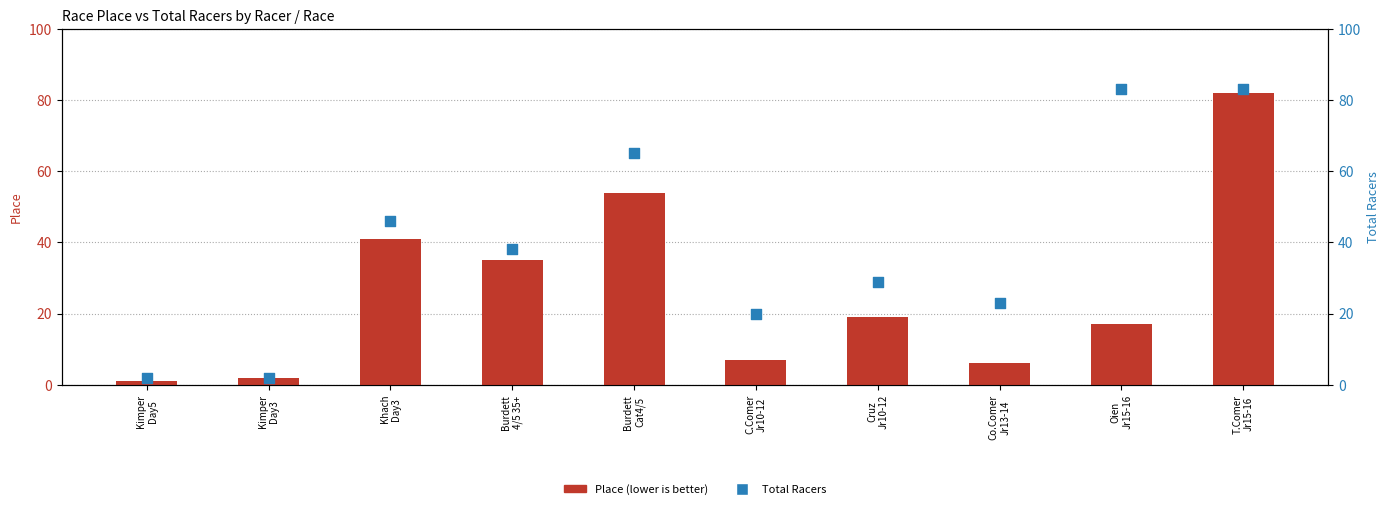

Which series reaches the maximum Y coordinate?

Total Racers